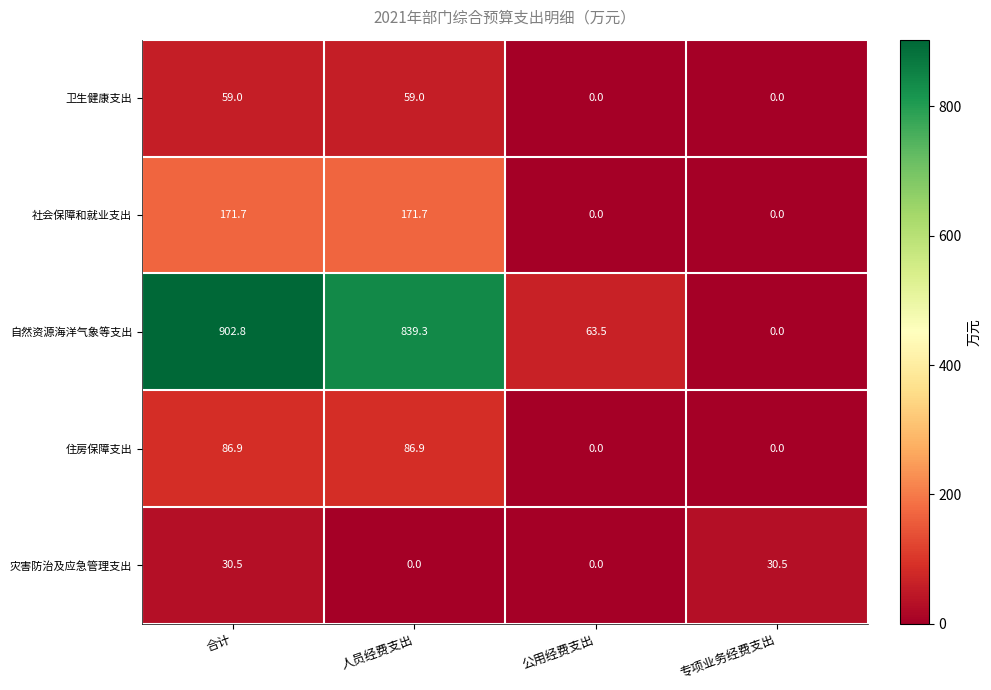

True or false: 社会保障和就业支出 has a value of 171.7 at 人员经费支出.

True